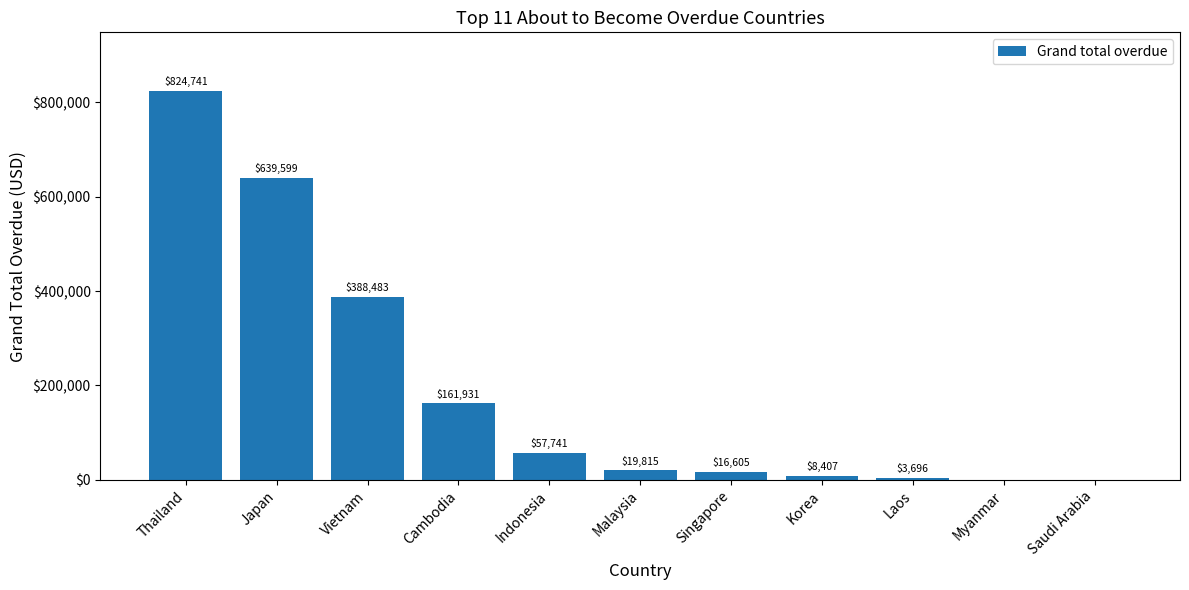

What is the greatest value displayed?

824741.5